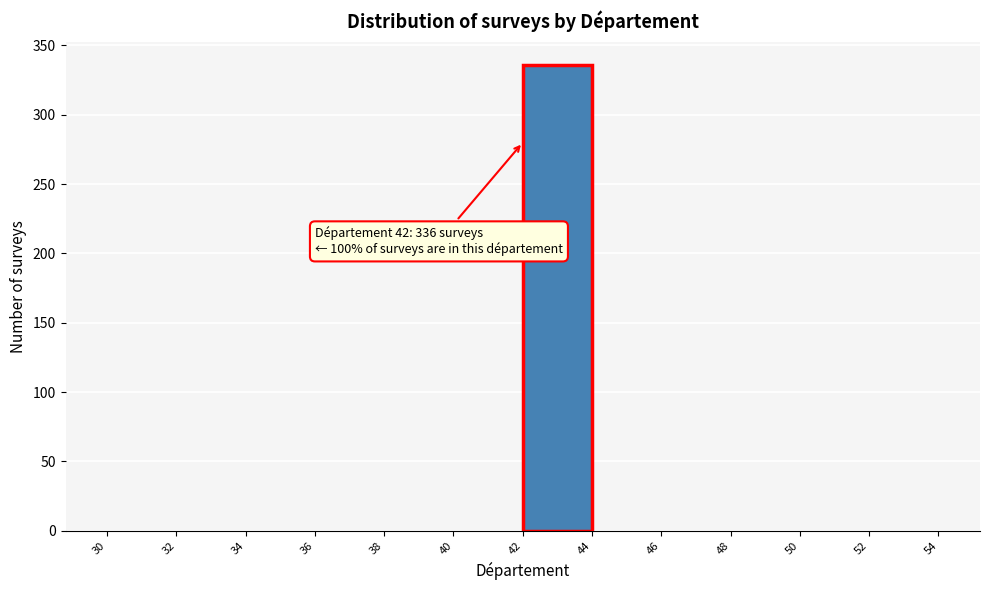

Which range on the x-axis has the tallest bar?

42 to 44